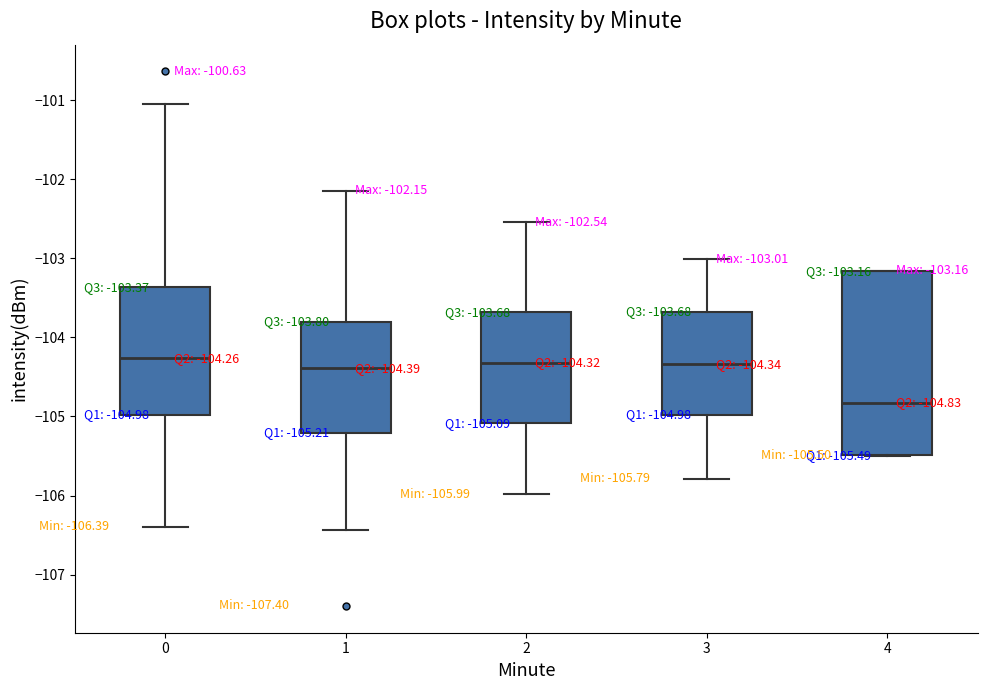

Comparing the boxes themselves (not the whiskers), which one is the tallest?

4